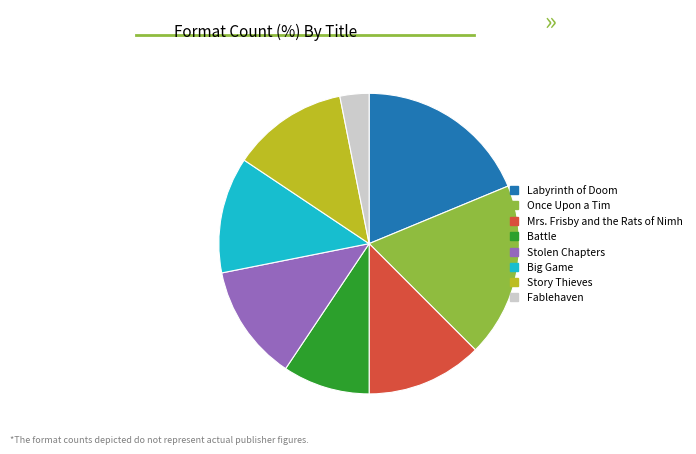

Approximately how many times larger is the value at Battle compared to Fablehaven?

3.0